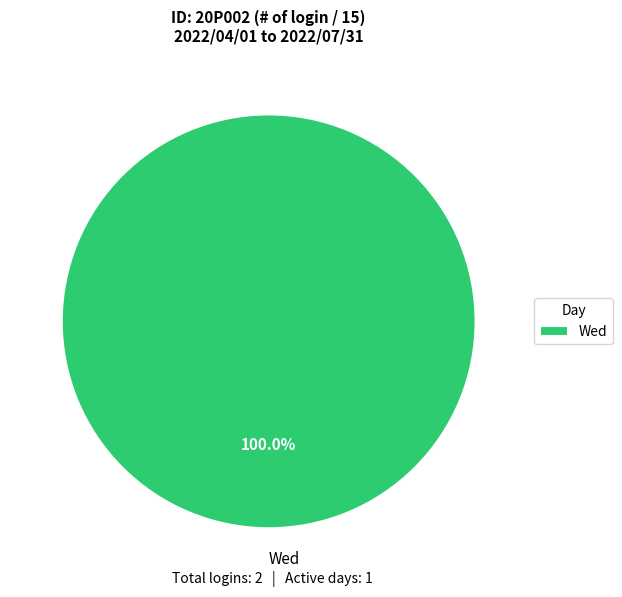

Rank the categories by value from highest to lowest.

Wed